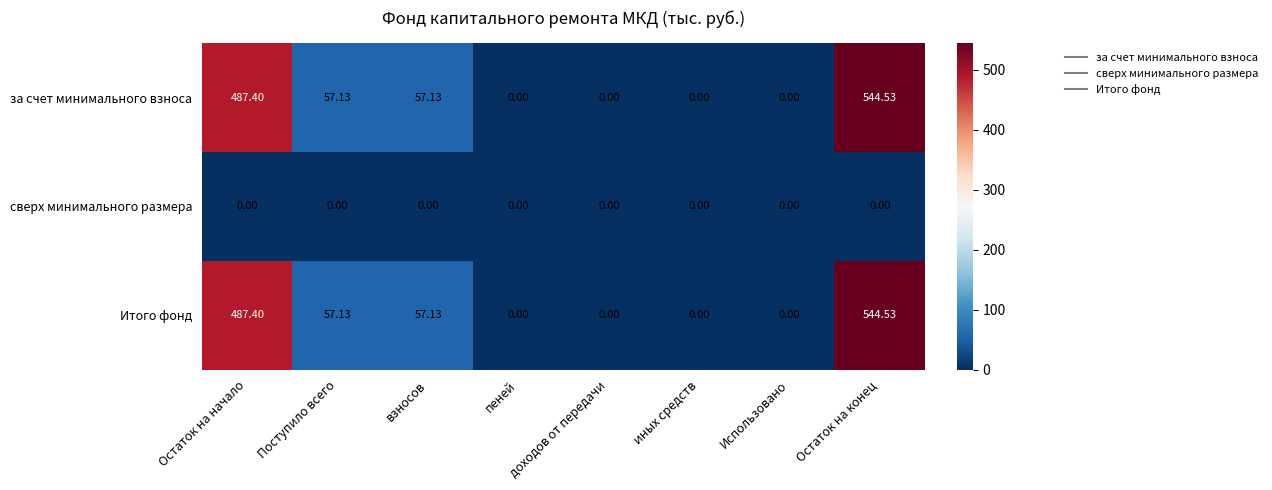

At which category is the sum across all series the highest?

Остаток на конец